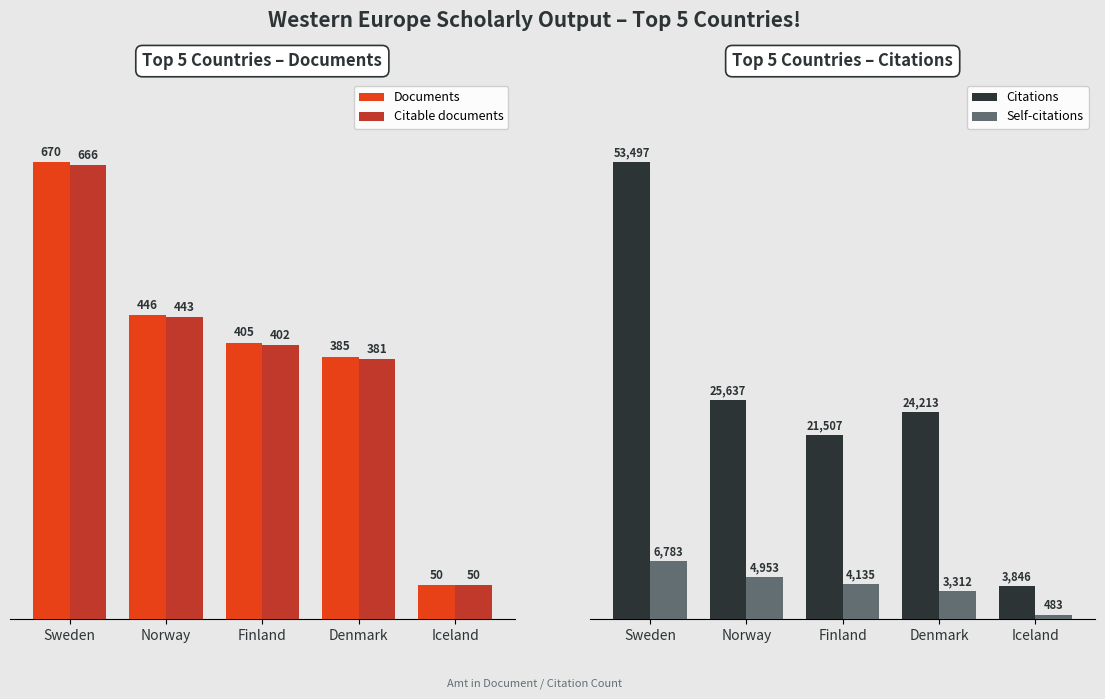

The Citations series shows 1884 at Iceland. True or false?

False